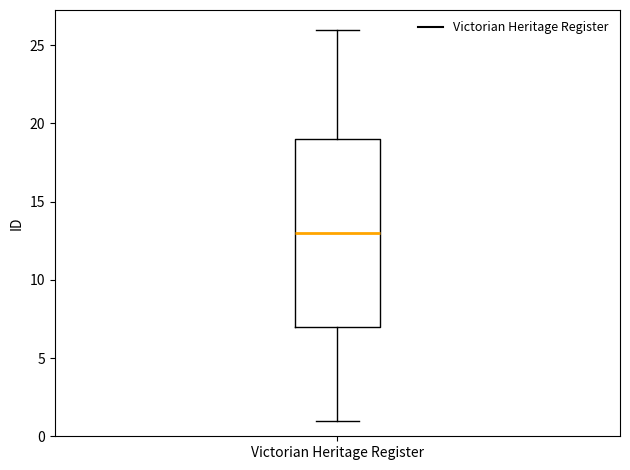

Transcribe this box plot: give where the median line is, the range the box spans, and where the two whiskers end, as read against the y-axis. The values are not printed on the chart, so give them approximately, as read against the axis.

median 13, box 7 to 19, whiskers 1 to 26